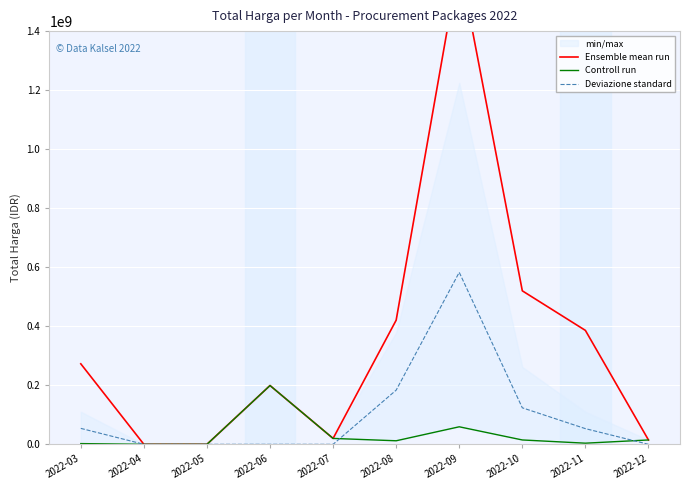

True or false: Controll run has a value of 125985228 at 2022-04.

False